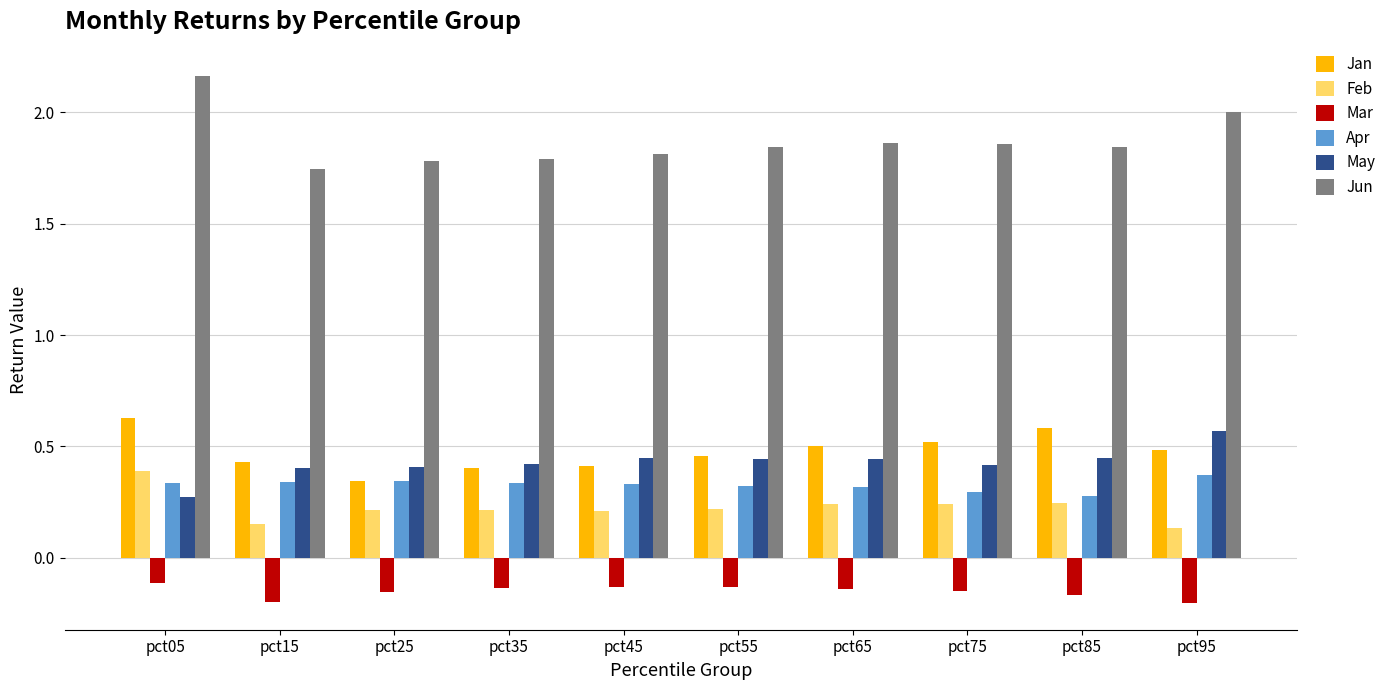

At which label does Apr reach its peak?

pct95